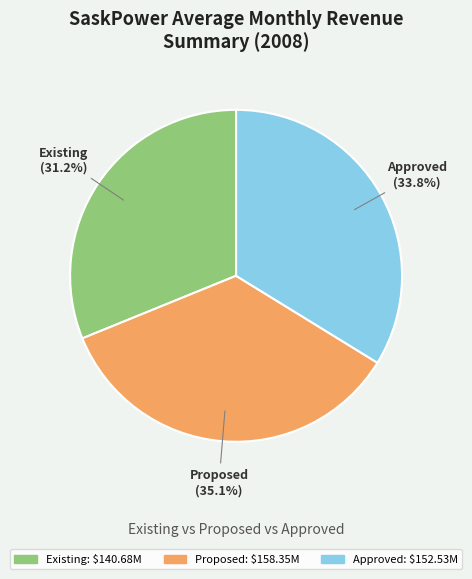

To the nearest percent, what is the combined percentage of Proposed and Approved?

69%